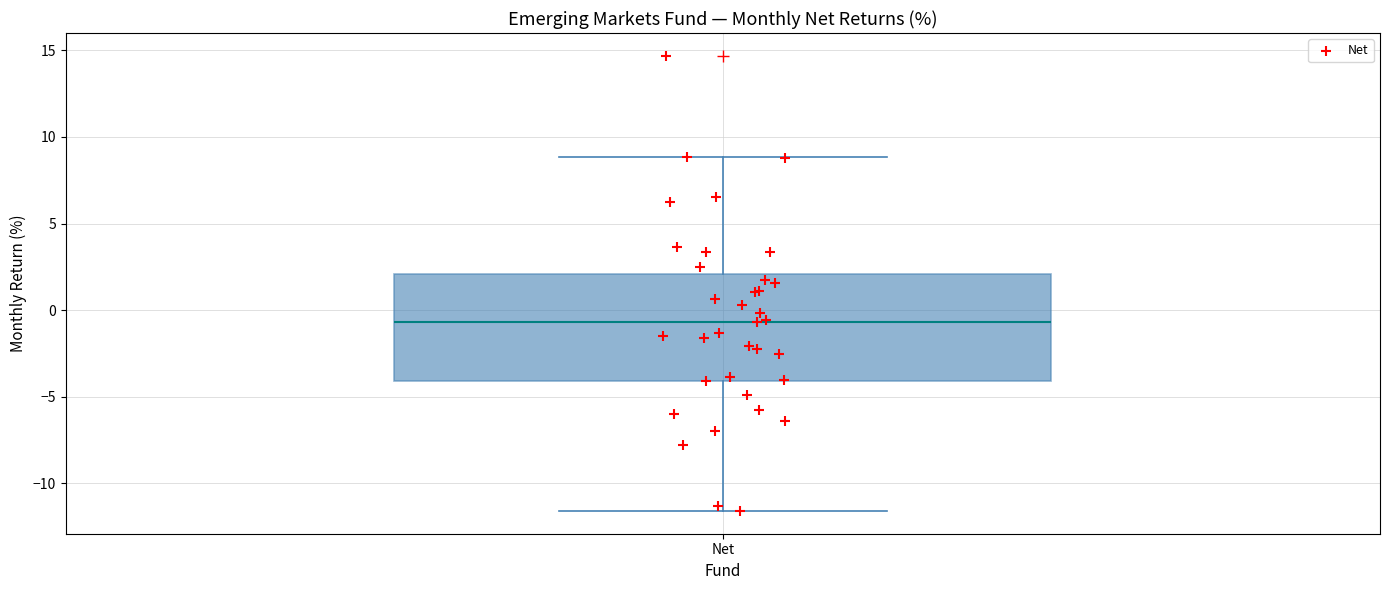

Transcribe this box plot: give where the median line is, the range the box spans, and where the two whiskers end, as read against the y-axis. The values are not printed on the chart, so give them approximately, as read against the axis.

median -0.5, box -4.0 to 2.0, whiskers -11.5 to 9.0